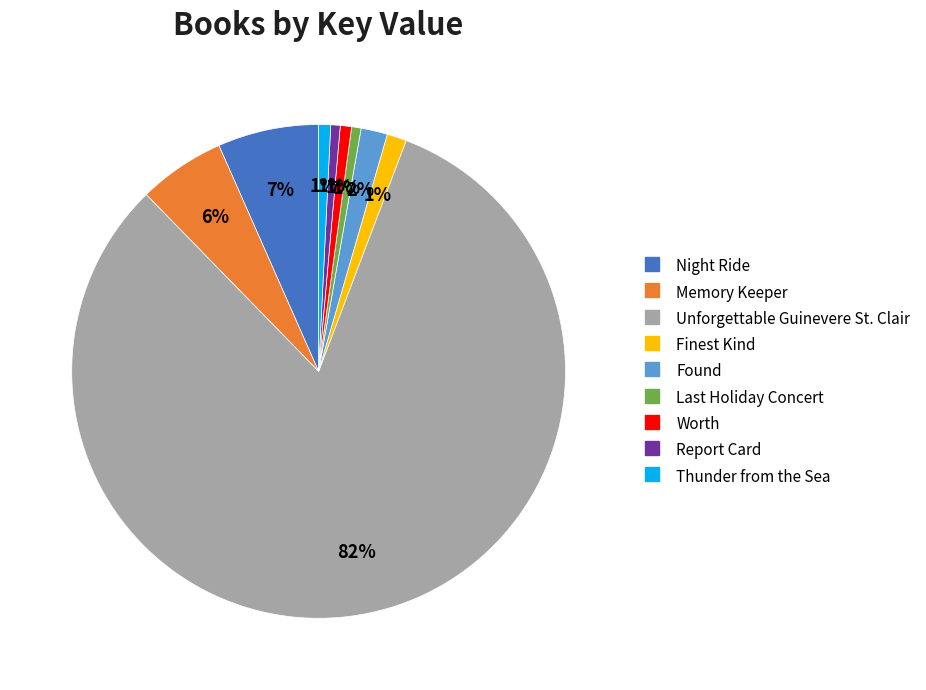

Count the number of slices in the pie.

9